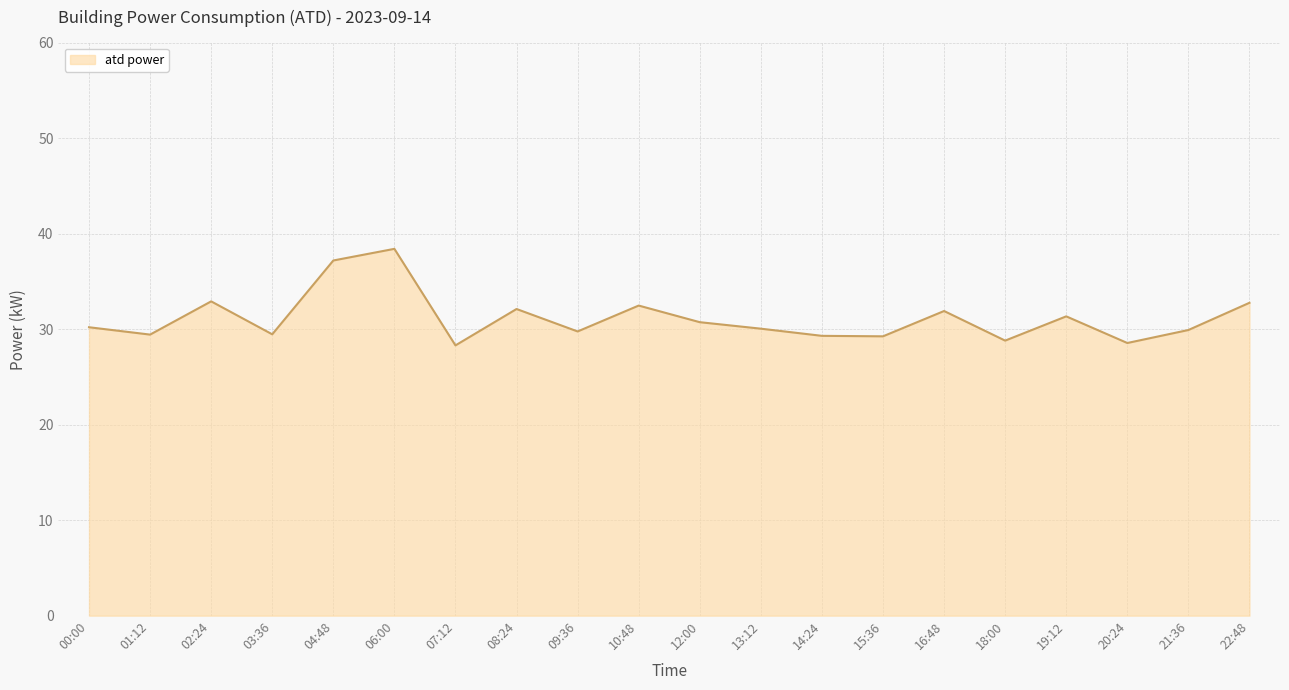

Does the chart display data point markers on the line(s)?

No